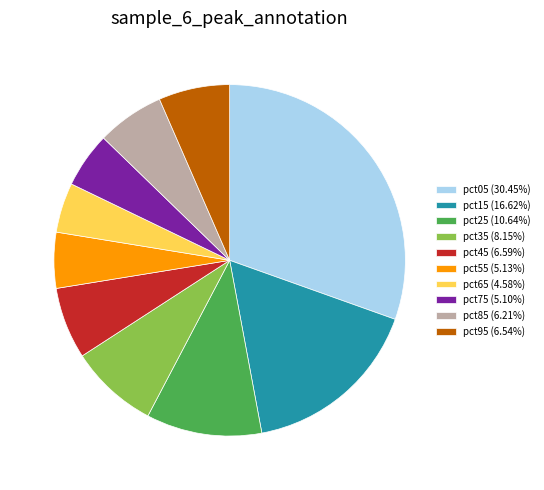

Approximately how many times larger is the value at pct55 compared to pct35?

0.6